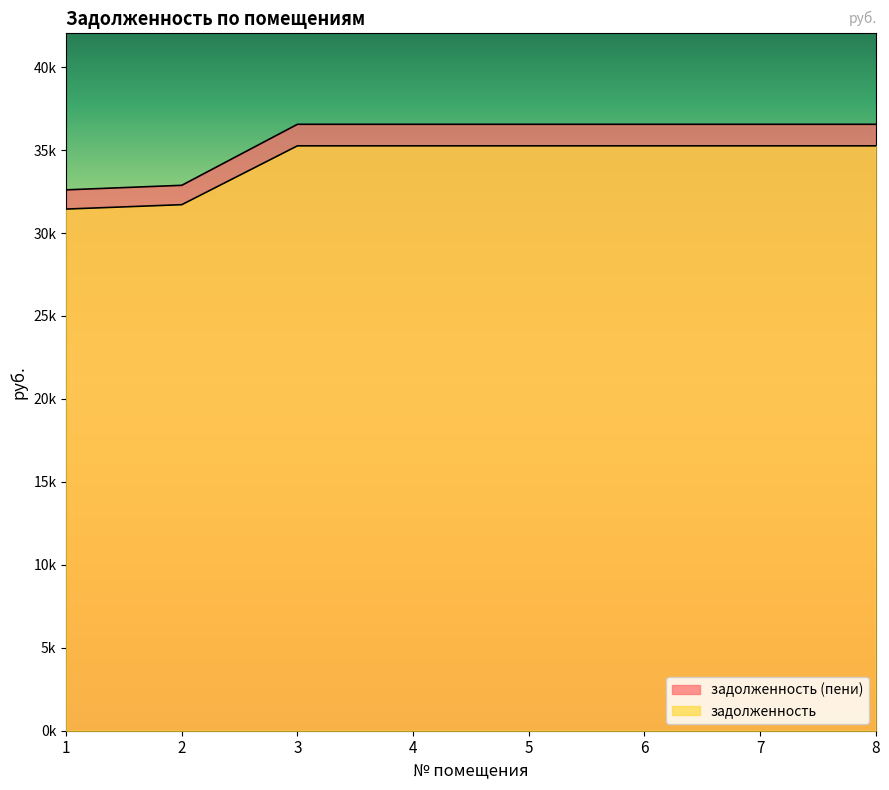

At which category is the sum across all series the highest?

3